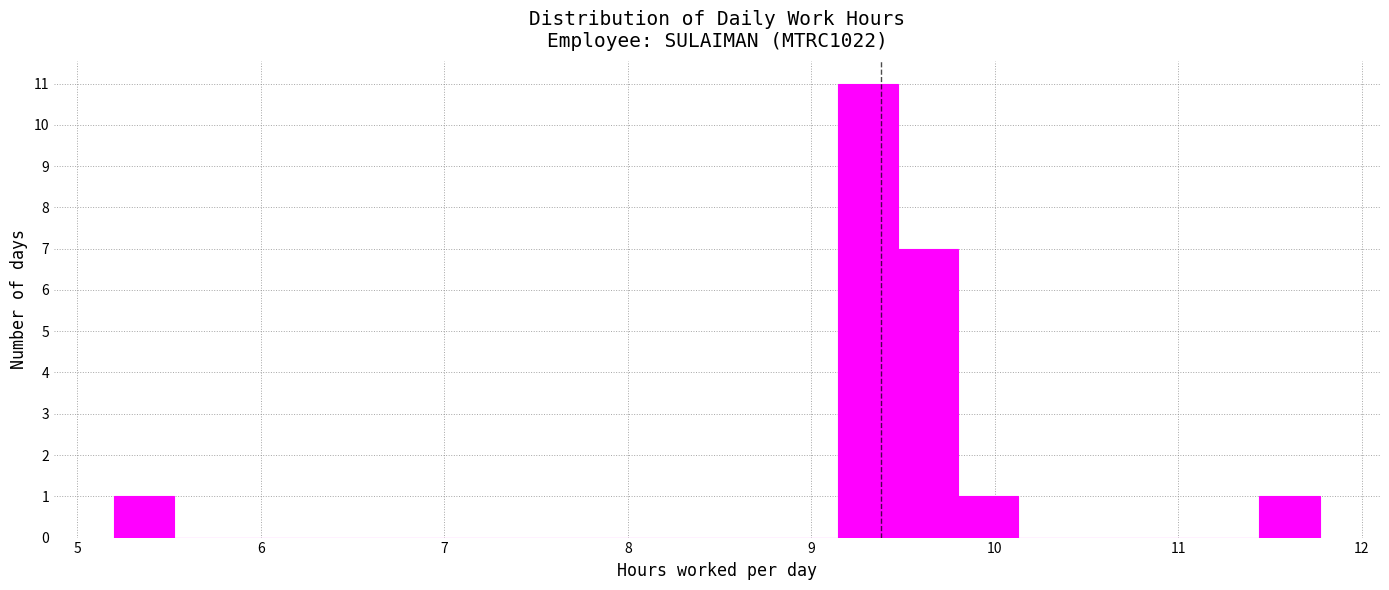

Read against the x-axis, roughly where is the centre of the tallest bar?

9.3